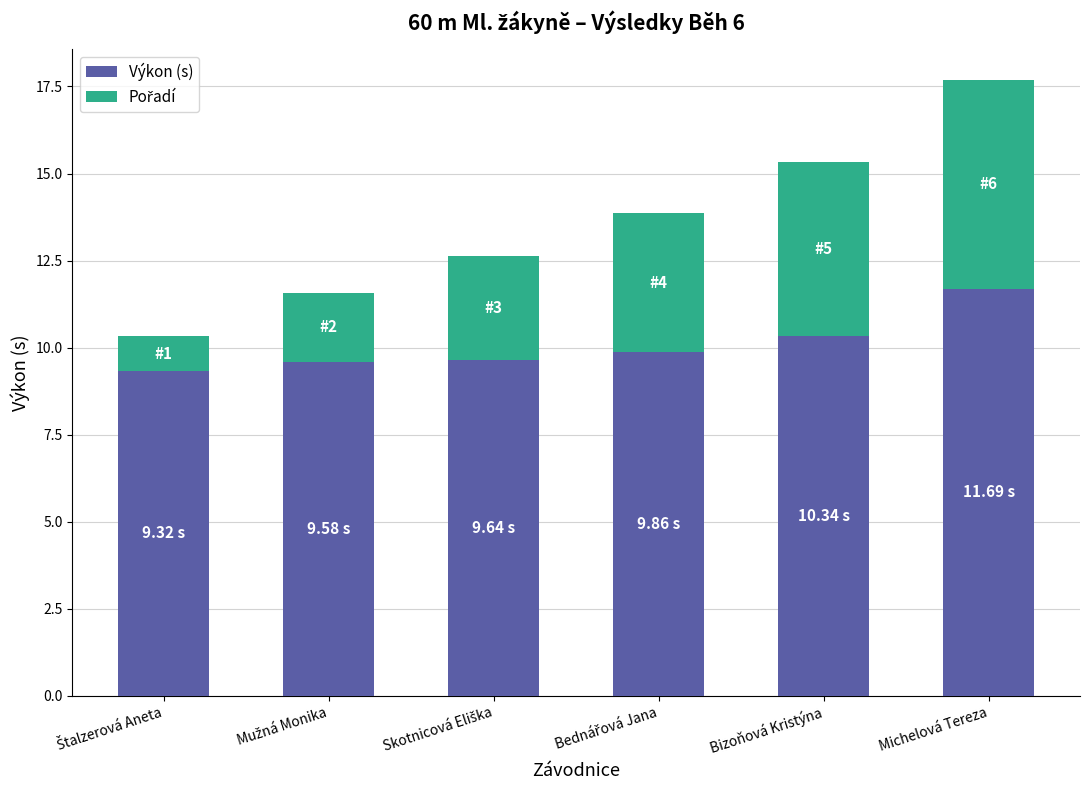

What is the average value of the Výkon (s) series?

10.1